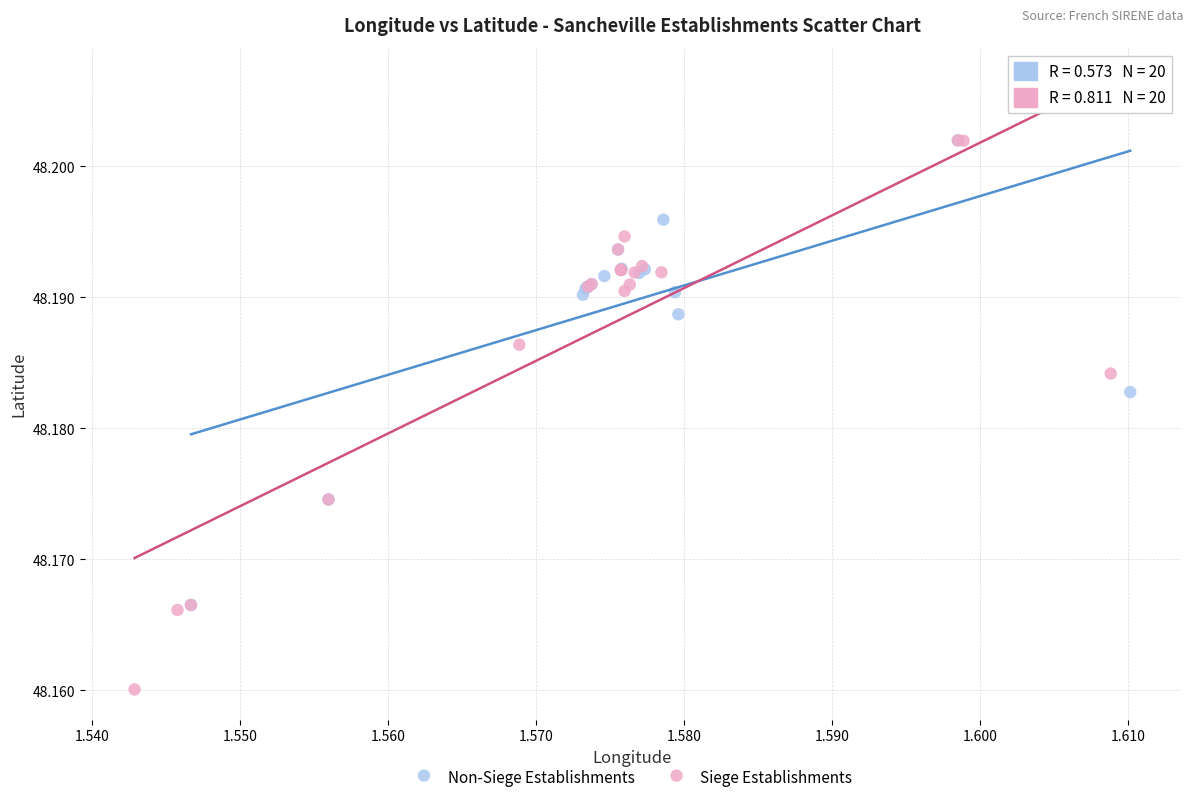

Which series contains the lowest Y value?

Siege Establishments